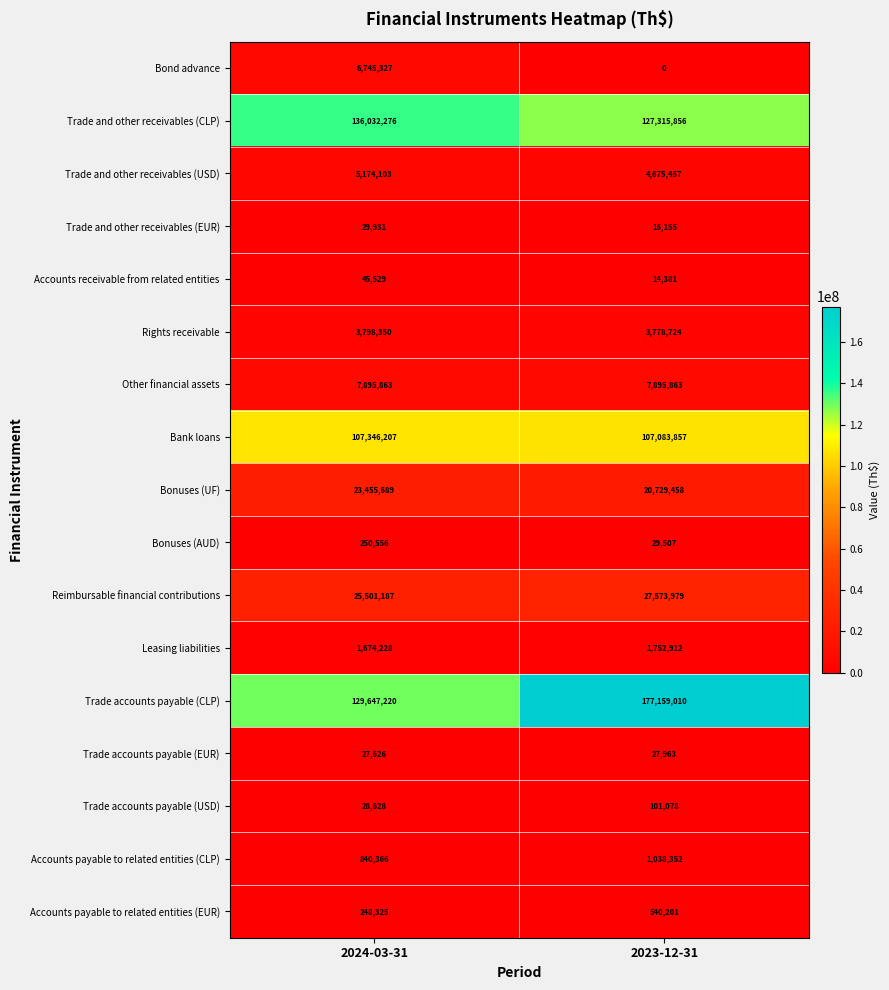

At which category is the sum across all series the highest?

2023-12-31